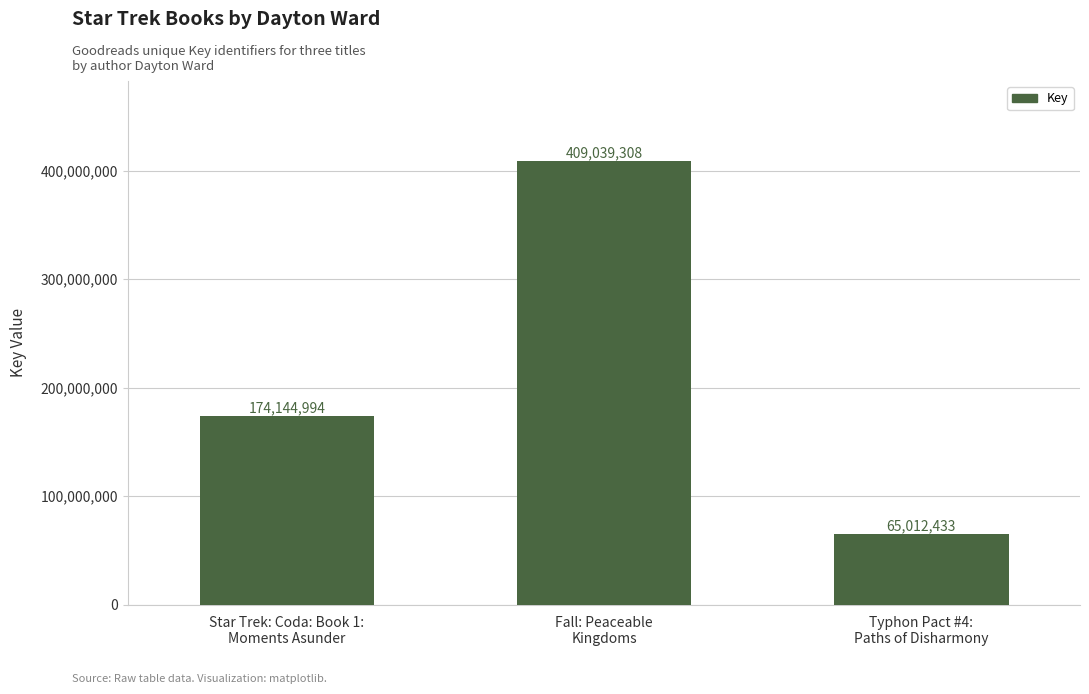

What is the label of the 1st bar from the left?

Star Trek: Coda: Book 1:
Moments Asunder